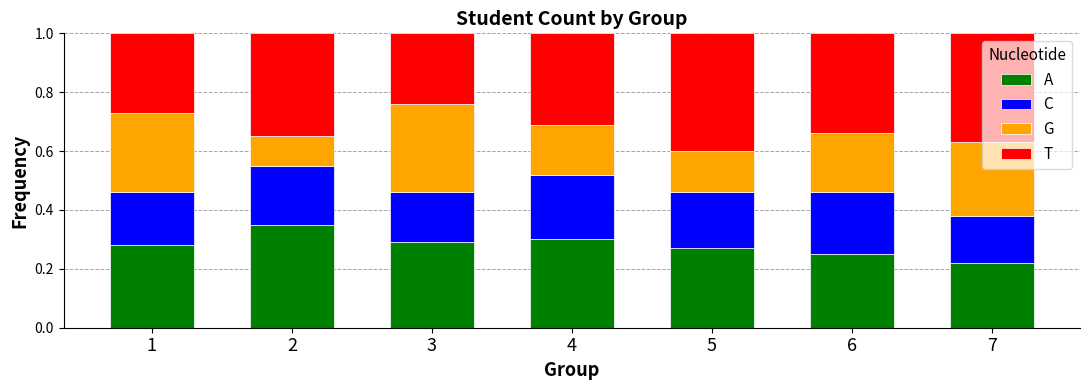

At how many categories does at least one series exceed 0?

7